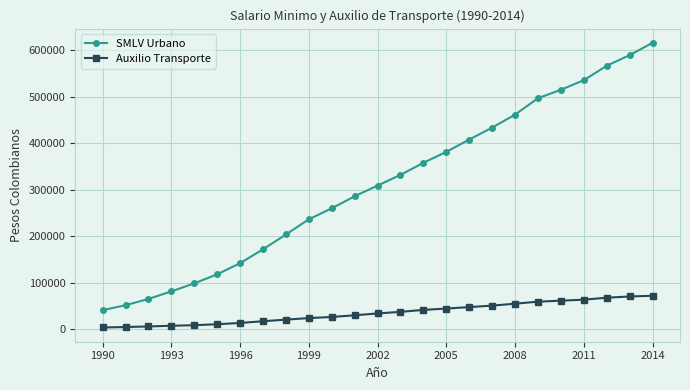

What is the maximum value for SMLV Urbano?

616000